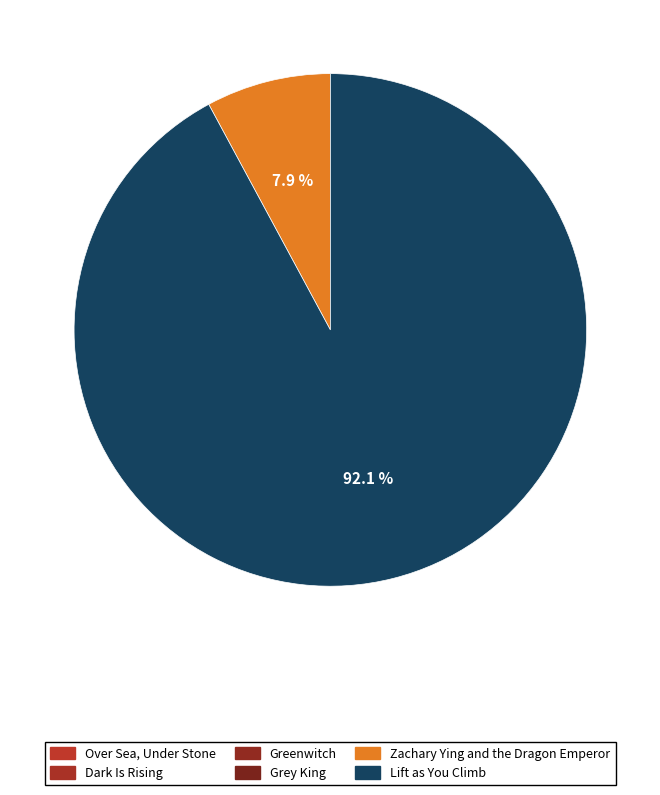

Count the number of slices in the pie.

6